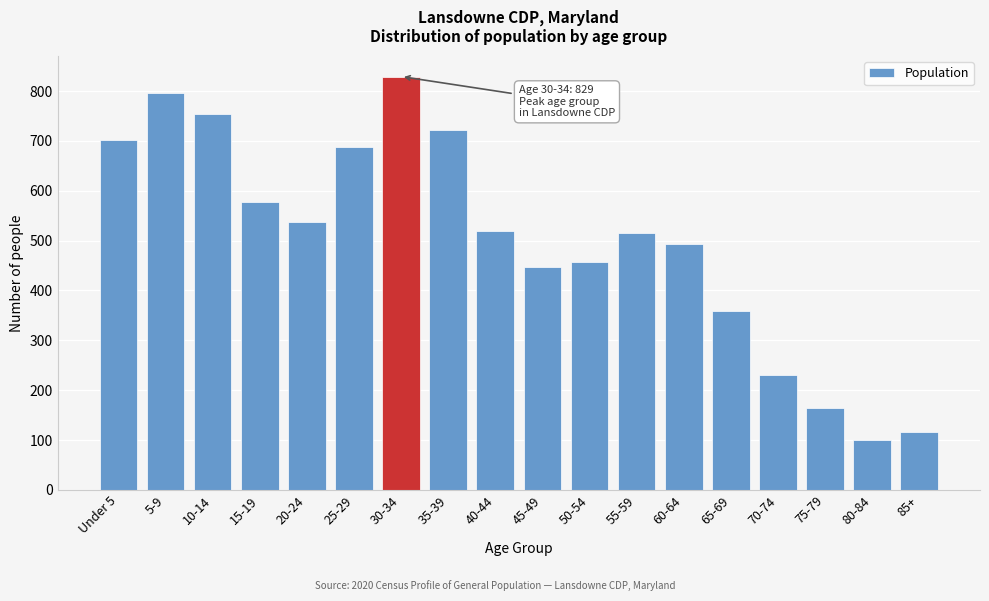

What is the difference between the maximum and minimum values?

730